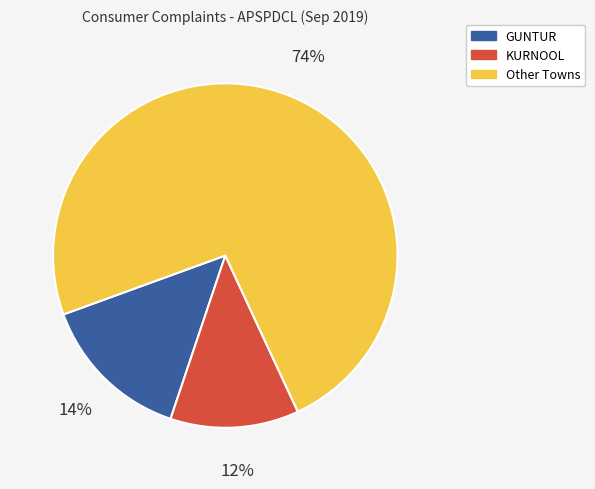

How many segments does this pie chart have?

3